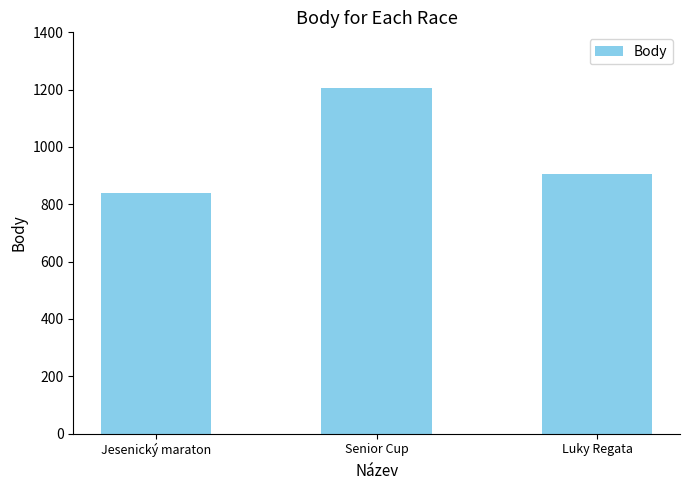

At which label does the data first exceed 904?

Senior Cup